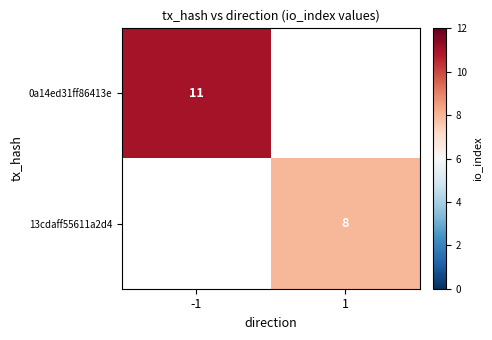

True or false: 0a14ed31ff86413e has a value of 11 at -1.

True